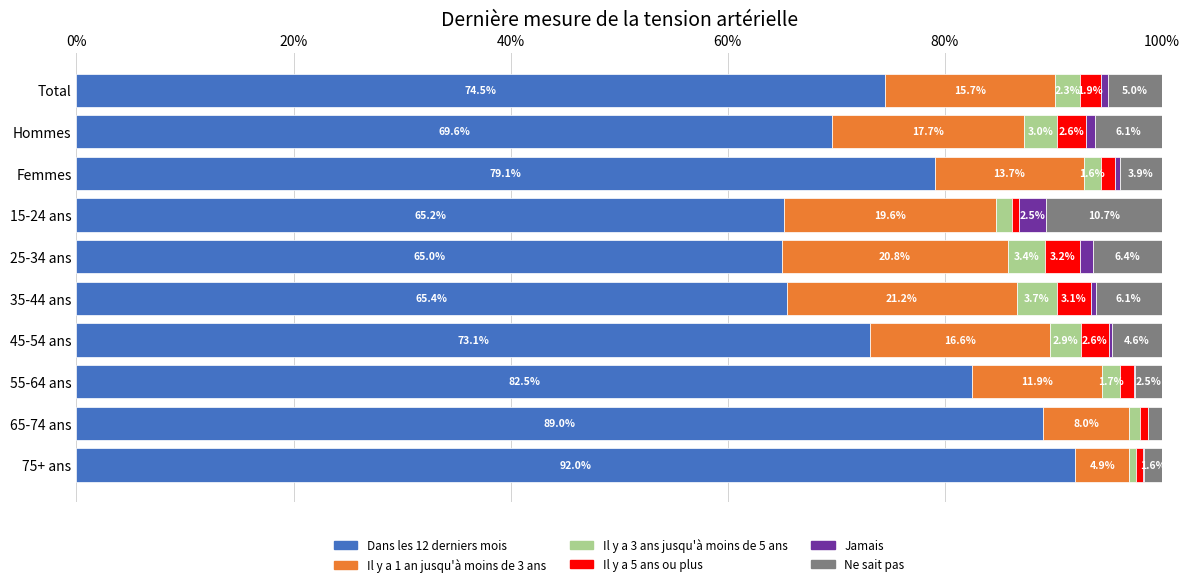

The value of Dans les 12 derniers mois at Hommes is 114.2. True or false?

False